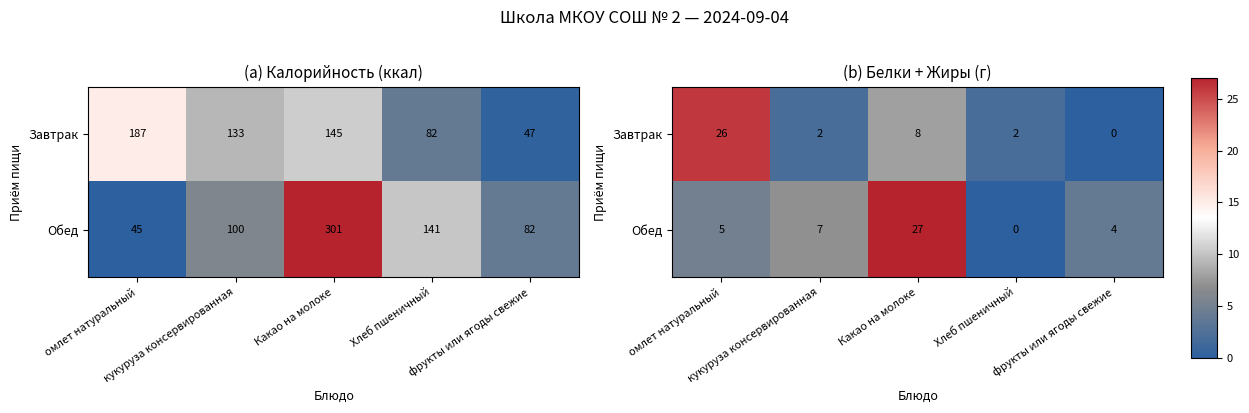

How many values in Обед are above zero?

4